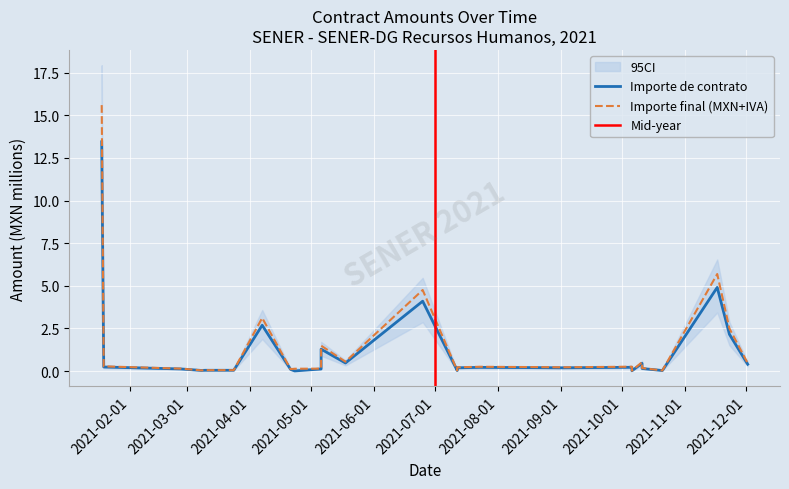

List the labels in order of Importe de contrato (MXN) value, smallest first.

2021-04-23, 2021-10-06, 2021-10-21, 2021-07-12, 2021-03-08, 2021-03-10, 2021-03-24, 2021-04-21, 2021-05-06, 2021-02-26, 2021-10-11, 2021-10-11, 2021-07-12, 2021-09-01, 2021-08-20, 2021-07-23, 2021-10-06, 2021-01-19, 2021-12-02, 2021-10-11, 2021-05-18, 2021-05-06, 2021-11-23, 2021-04-07, 2021-06-25, 2021-11-17, 2021-01-18